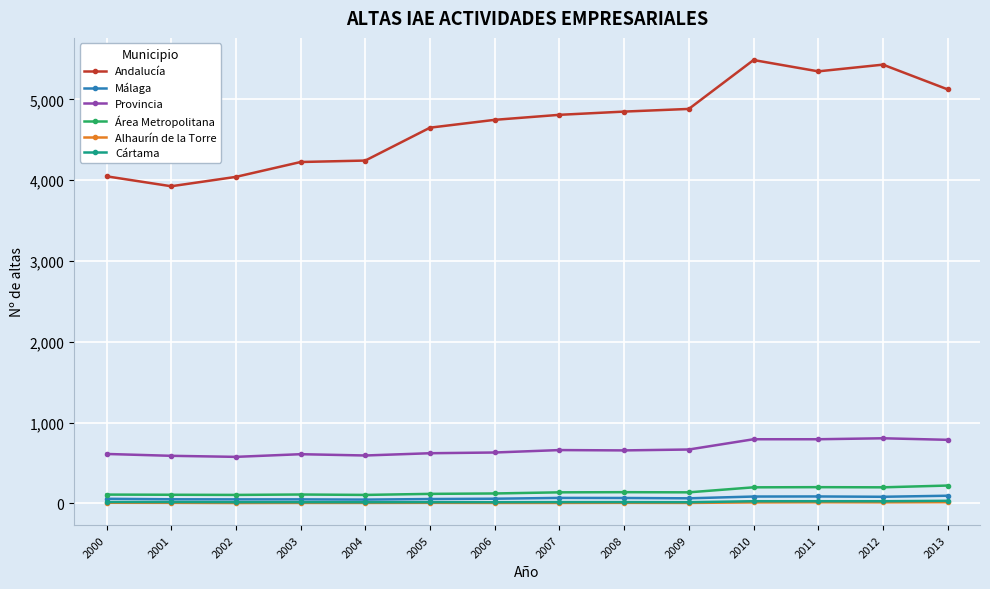

Is the value of Área Metropolitana at 2013 greater than the value of Málaga at 2009?

Yes